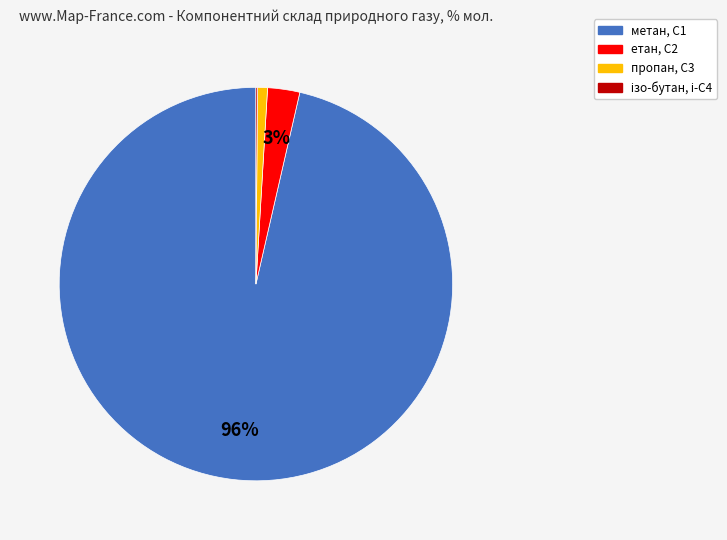

Which category has the biggest portion of the pie?

метан, С1